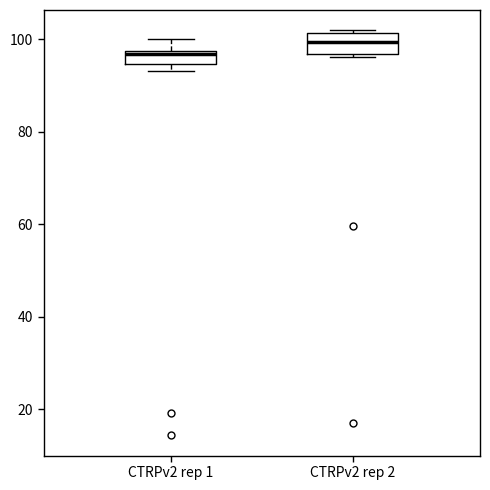

Where does the median line of the box for CTRPv2 rep 2 sit on the y-axis? The values are not printed on the chart, so give them approximately, as read against the axis.

100